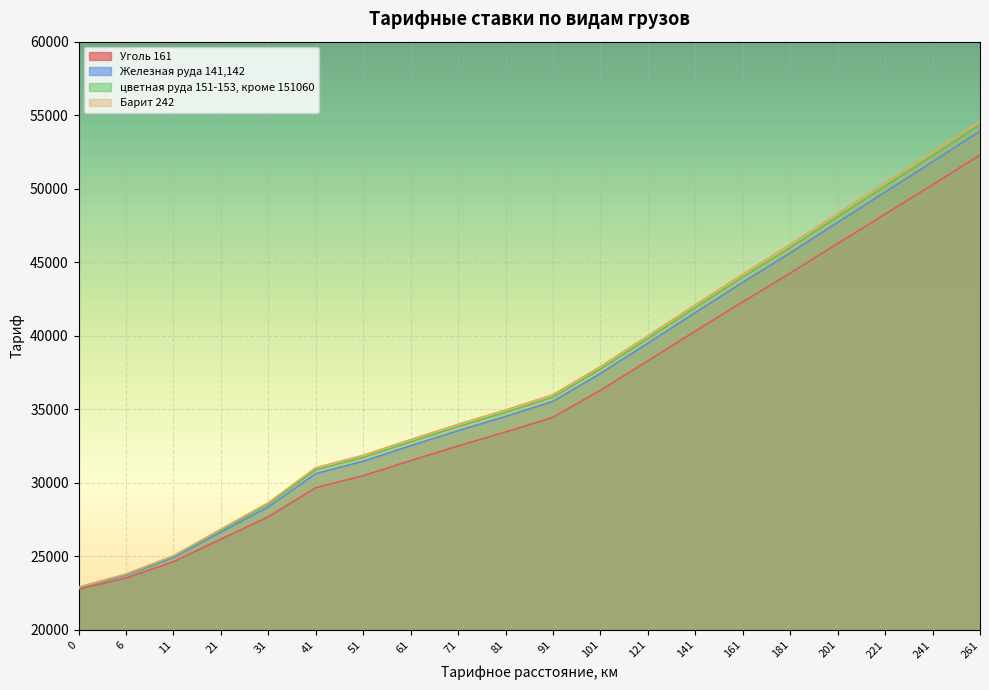

Which series changed the most between 11 and 121?

Барит 242